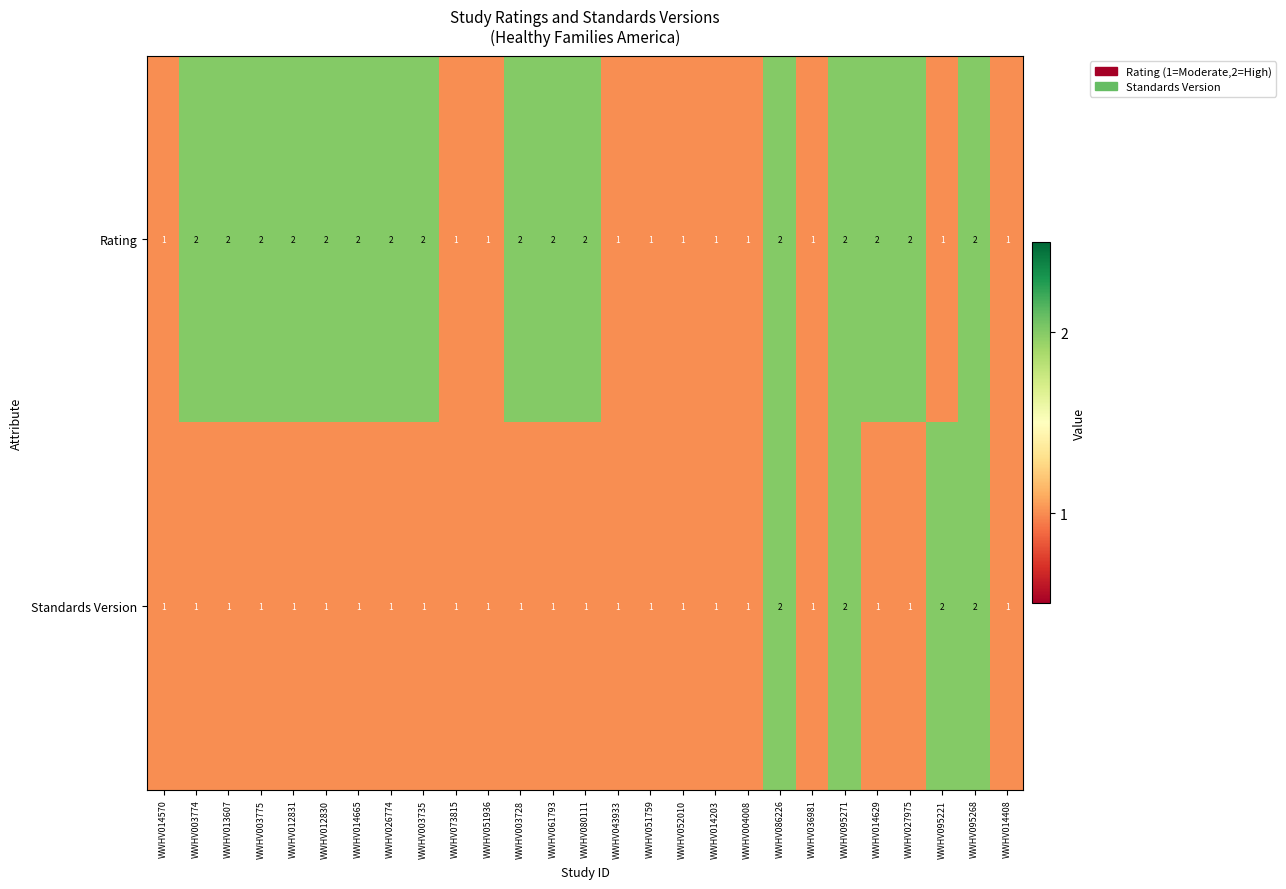

Count the Rating values in the range 1 to 2.

27